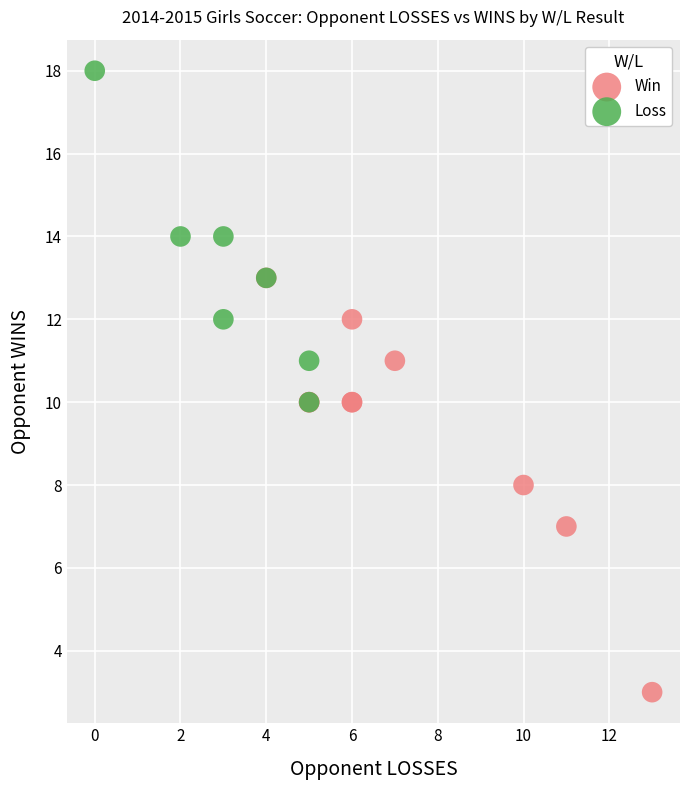

Which series contains the highest Y value?

Loss